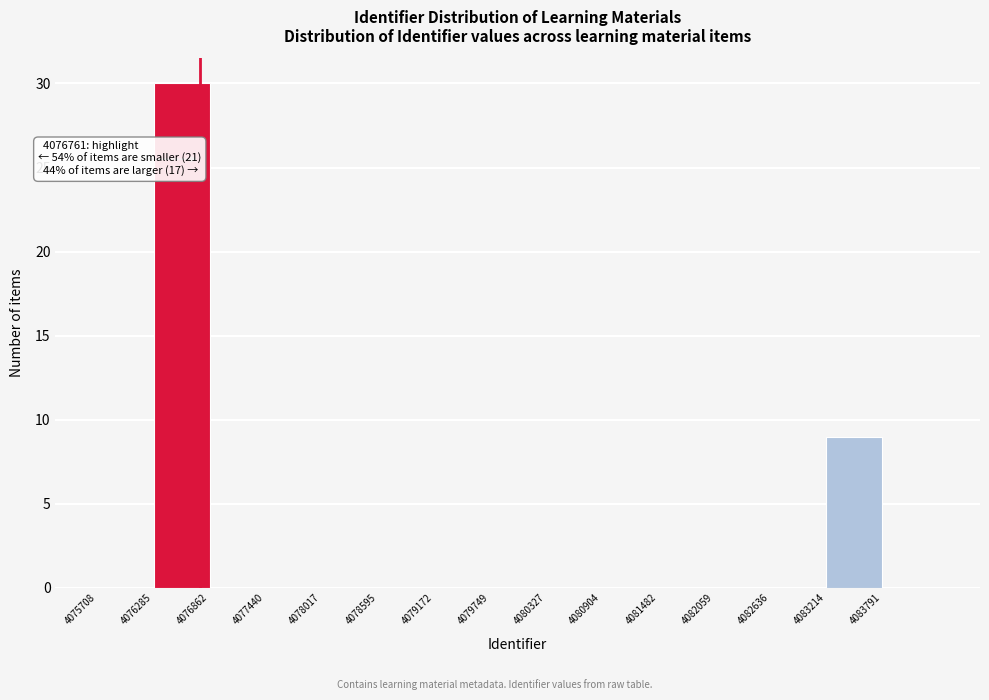

Over which range of the x-axis is the bar tallest?

4076300 to 4076900